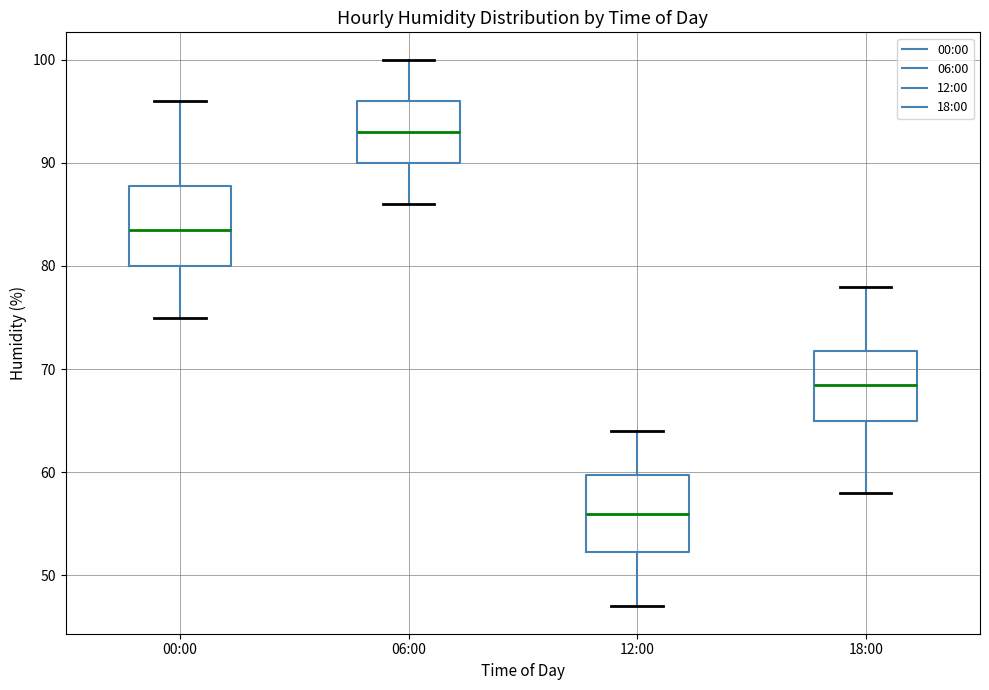

Where does the upper whisker of the box for 06:00 end on the y-axis? The values are not printed on the chart, so give them approximately, as read against the axis.

100